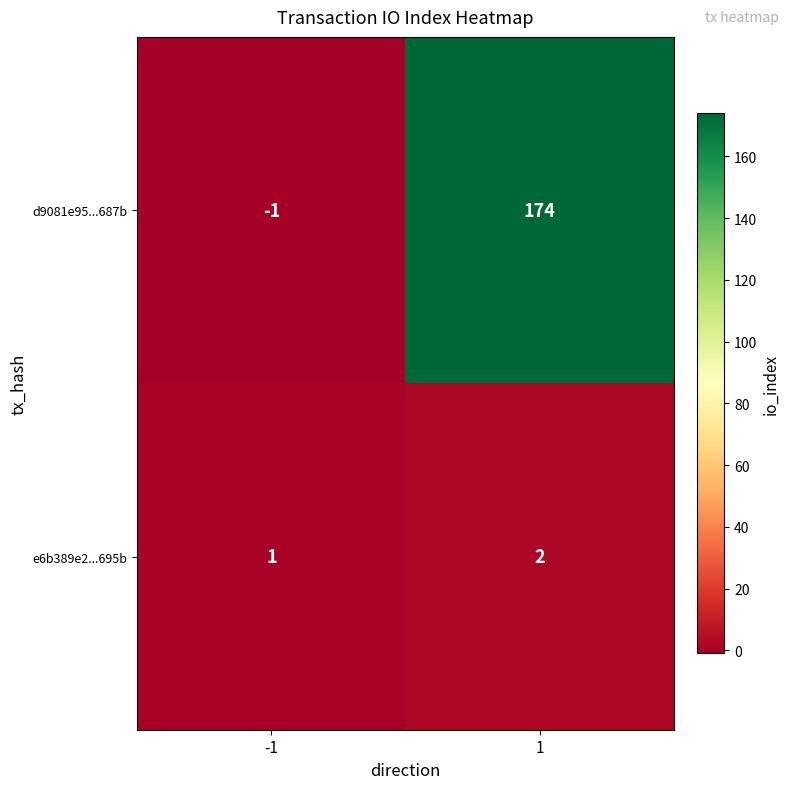

Is the value of d9081e95...687b at 1 greater than the value of e6b389e2...695b at 1?

Yes